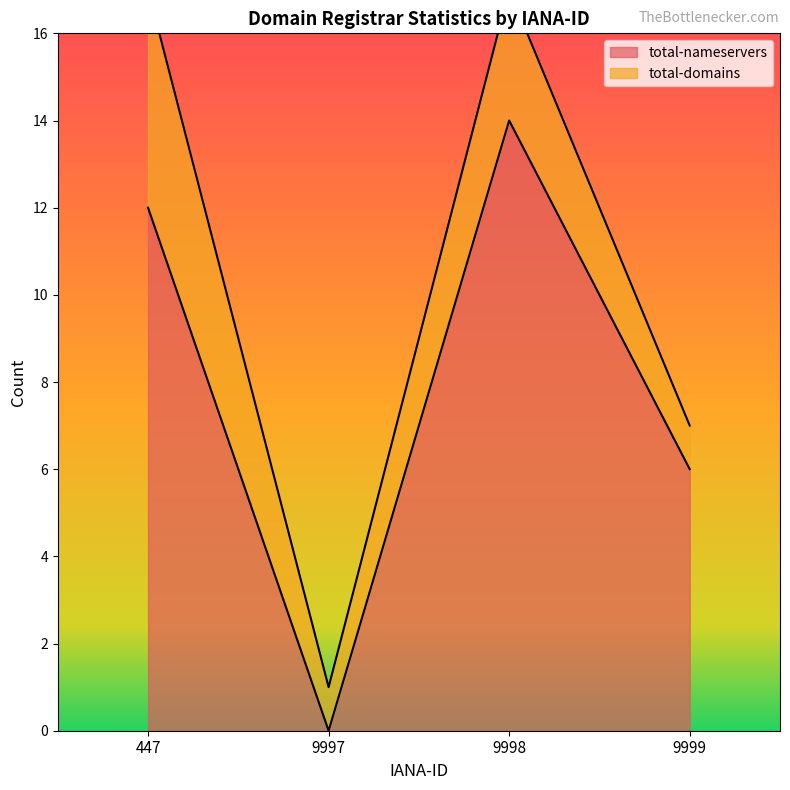

What is the difference between the second highest and minimum values?

12